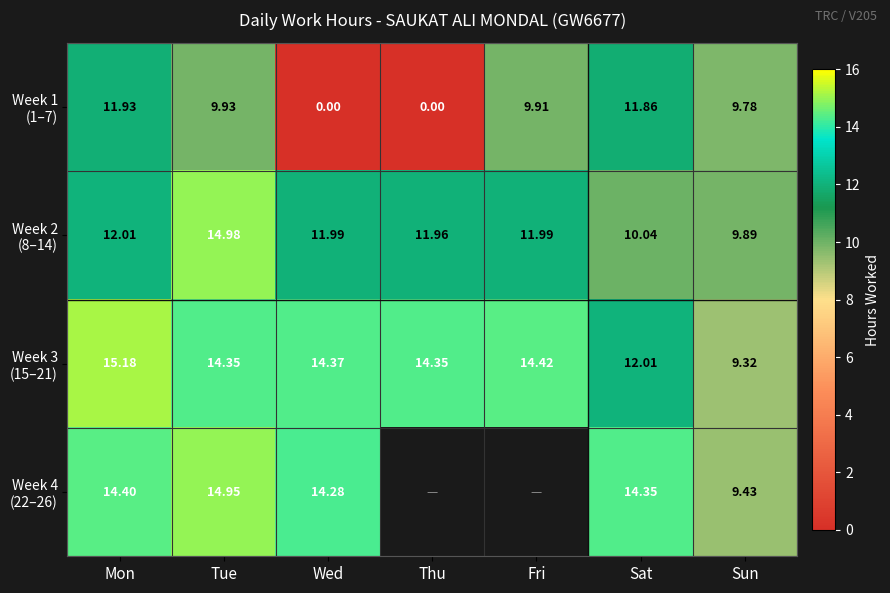

Between Mon and Tue, which series saw the biggest shift?

Week 2 (8–14)